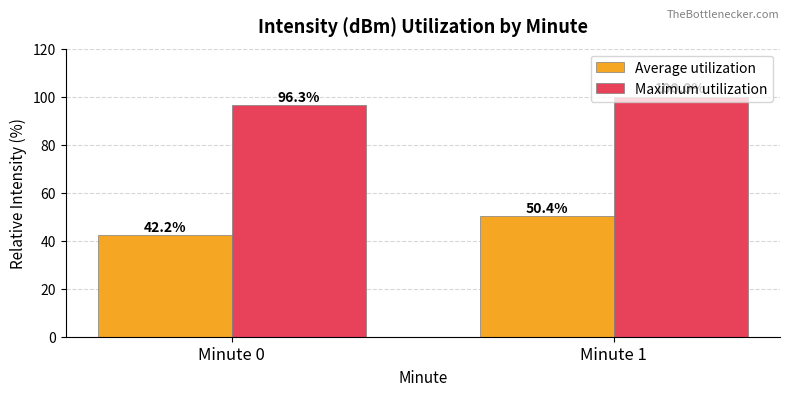

What is the sum of the Maximum utilization values at Minute 0 and Minute 1?

196.3